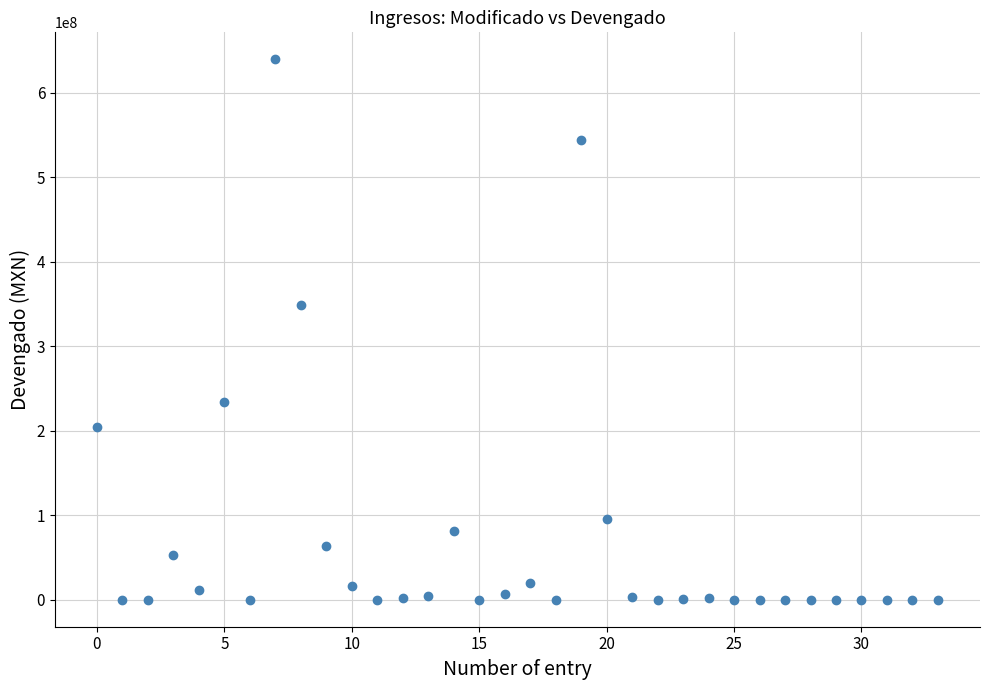

What is the range of Y values (max minus min)?

639827629.2